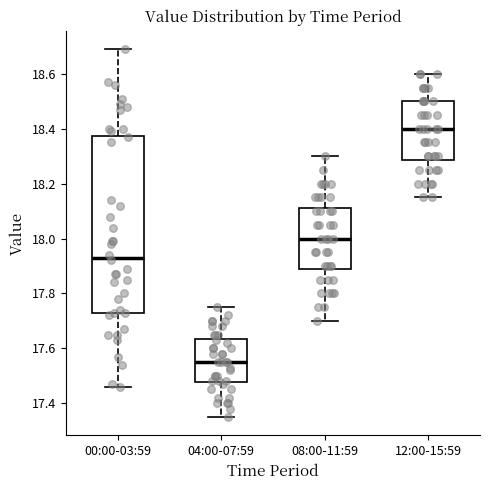

Where does the upper whisker of the box for 00:00-03:59 end on the y-axis? The values are not printed on the chart, so give them approximately, as read against the axis.

18.70